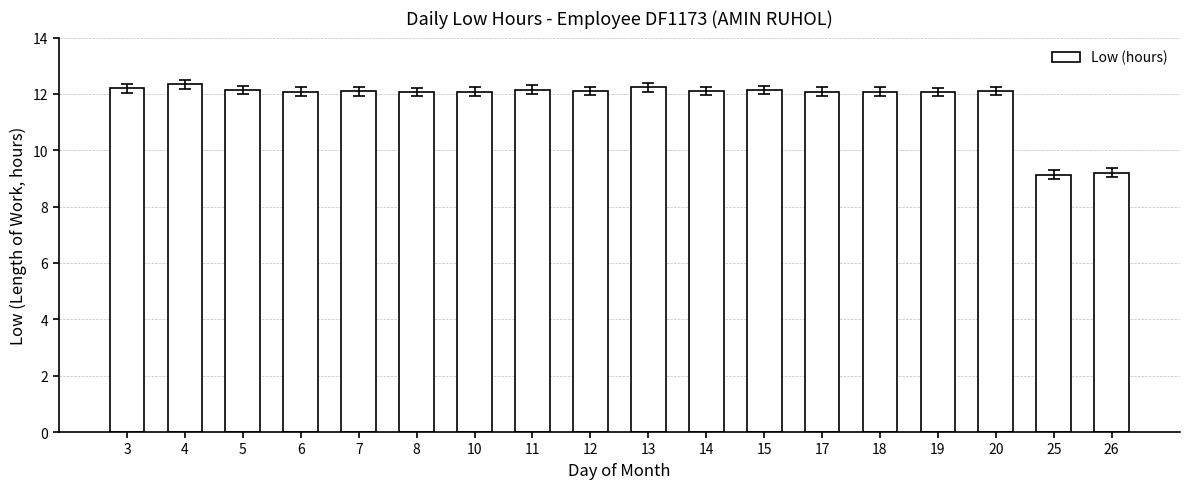

What is the change in value from 8 to 15?

+0.1